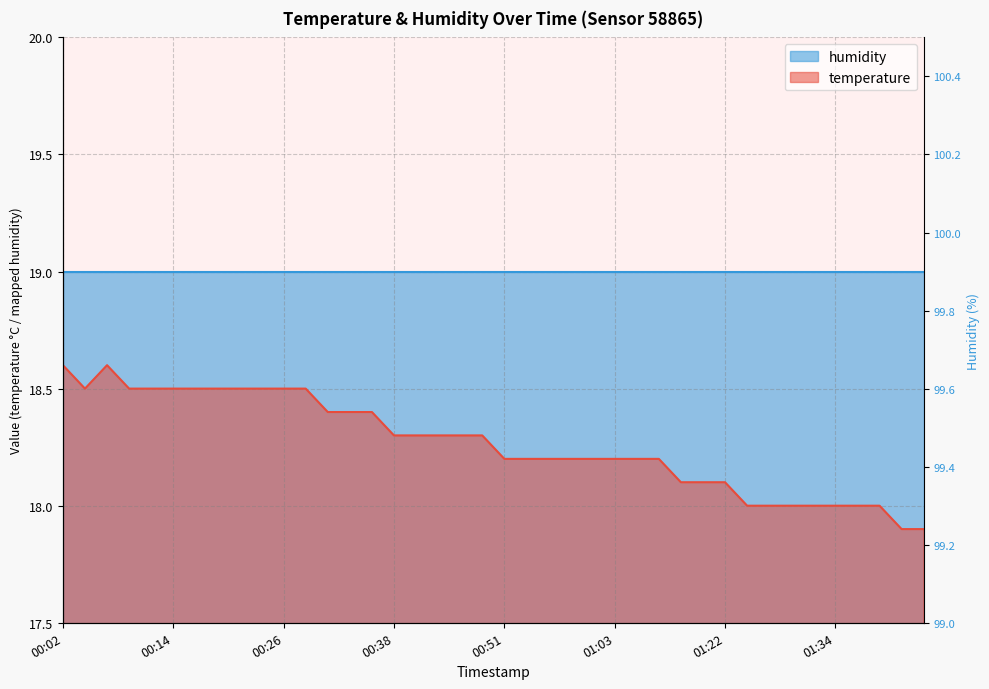

Between 01:05 and 00:51, which is larger?

01:05